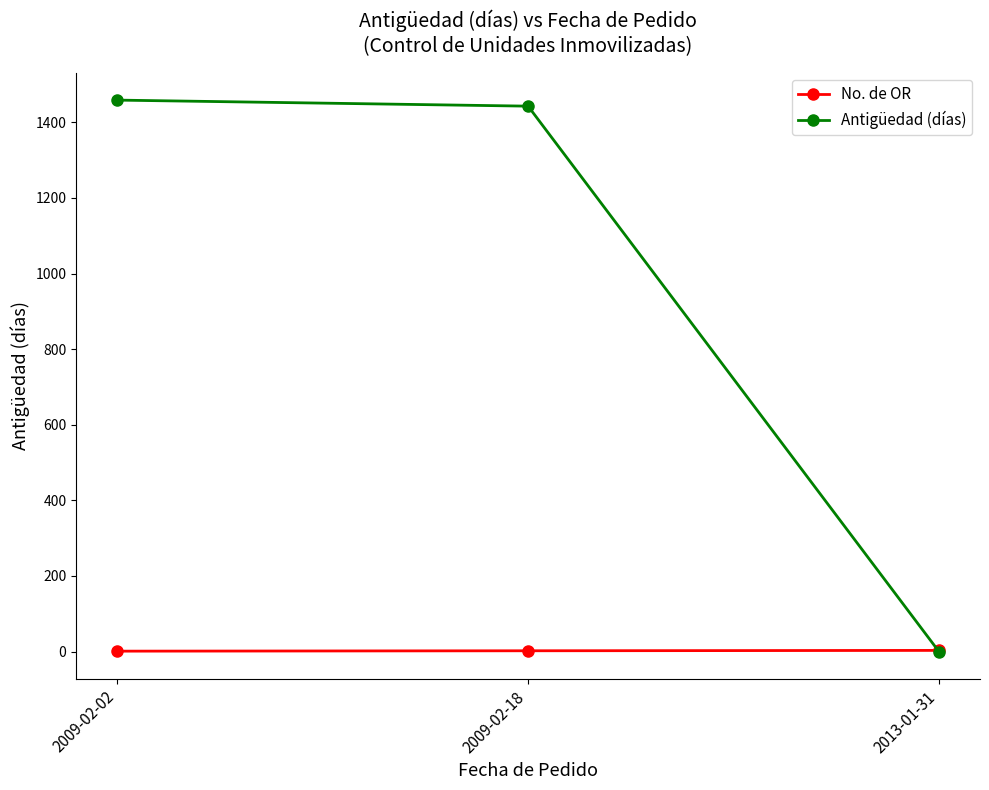

What is the label of the 1st point from the left?

2009-02-02